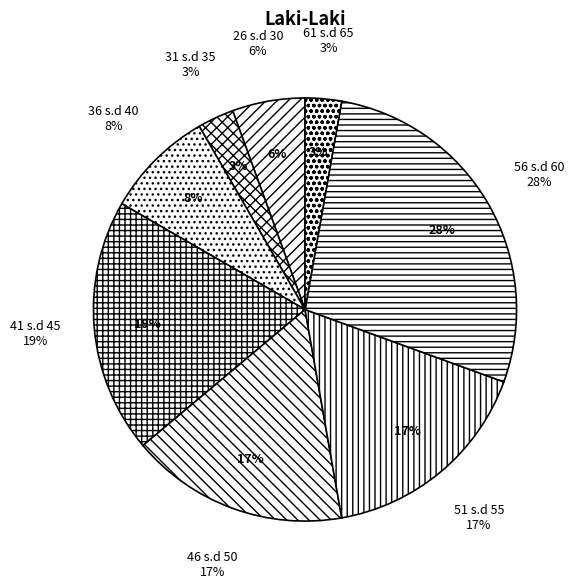

To the nearest percent, what percentage of the pie is 41 s.d 45?

19%